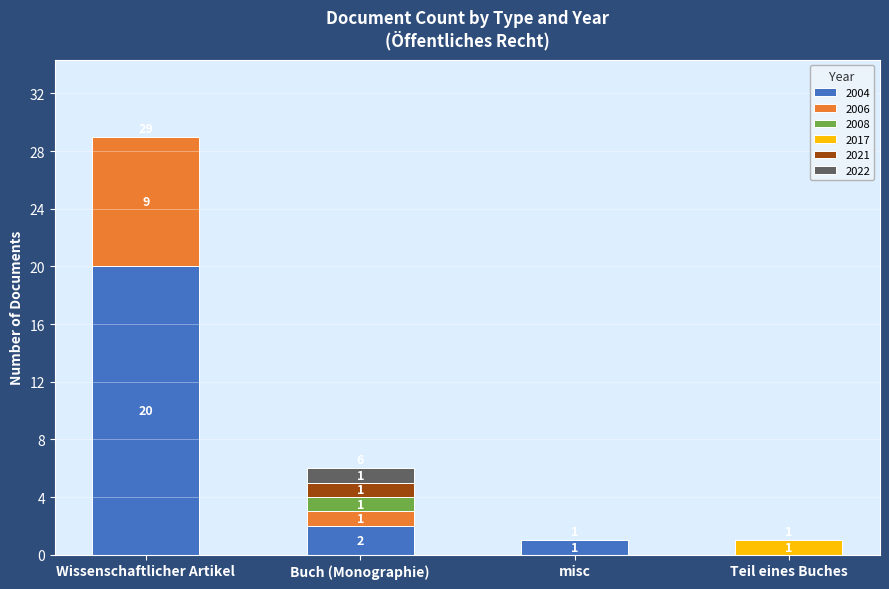

At which category is the sum across all series the highest?

Wissenschaftlicher Artikel